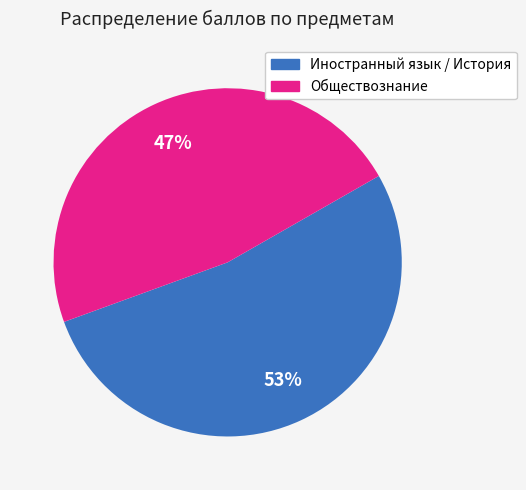

Rank the categories by value from lowest to highest.

Обществознание, Иностранный язык / История